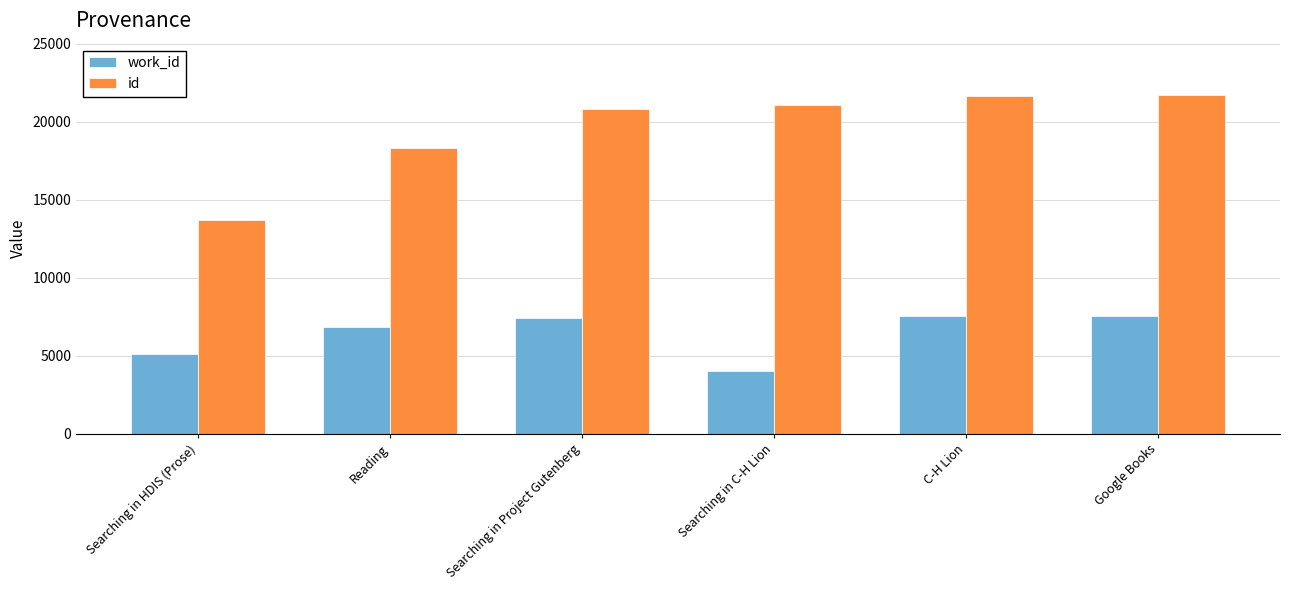

At Searching in C-H Lion, list the series in order from smallest to largest.

work_id, id